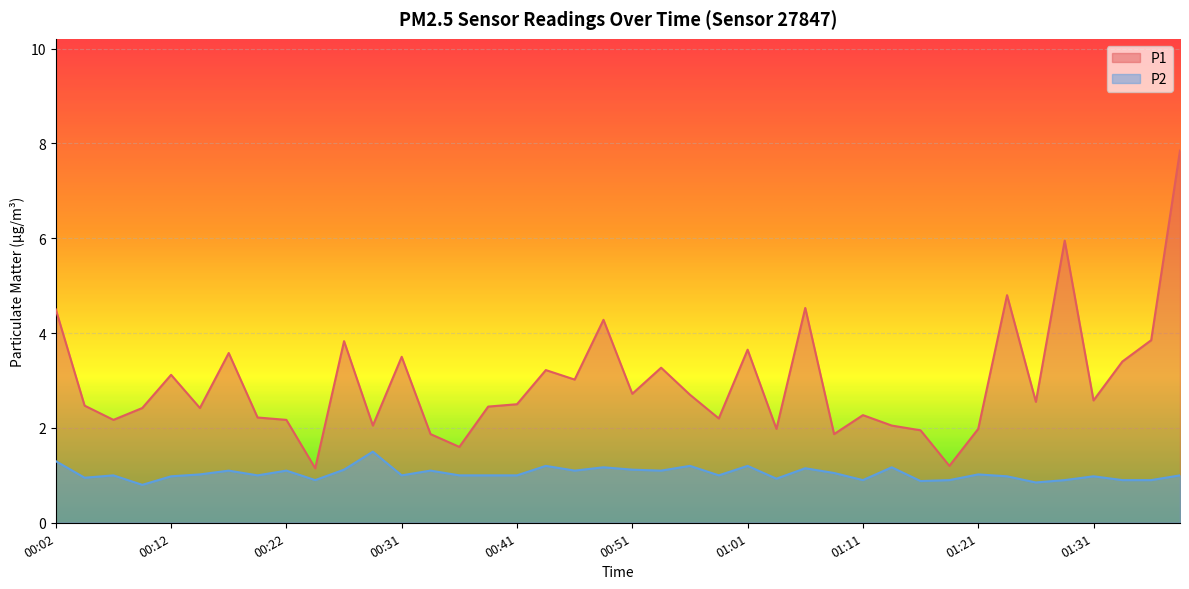

What are all the series names shown in the legend?

P1, P2